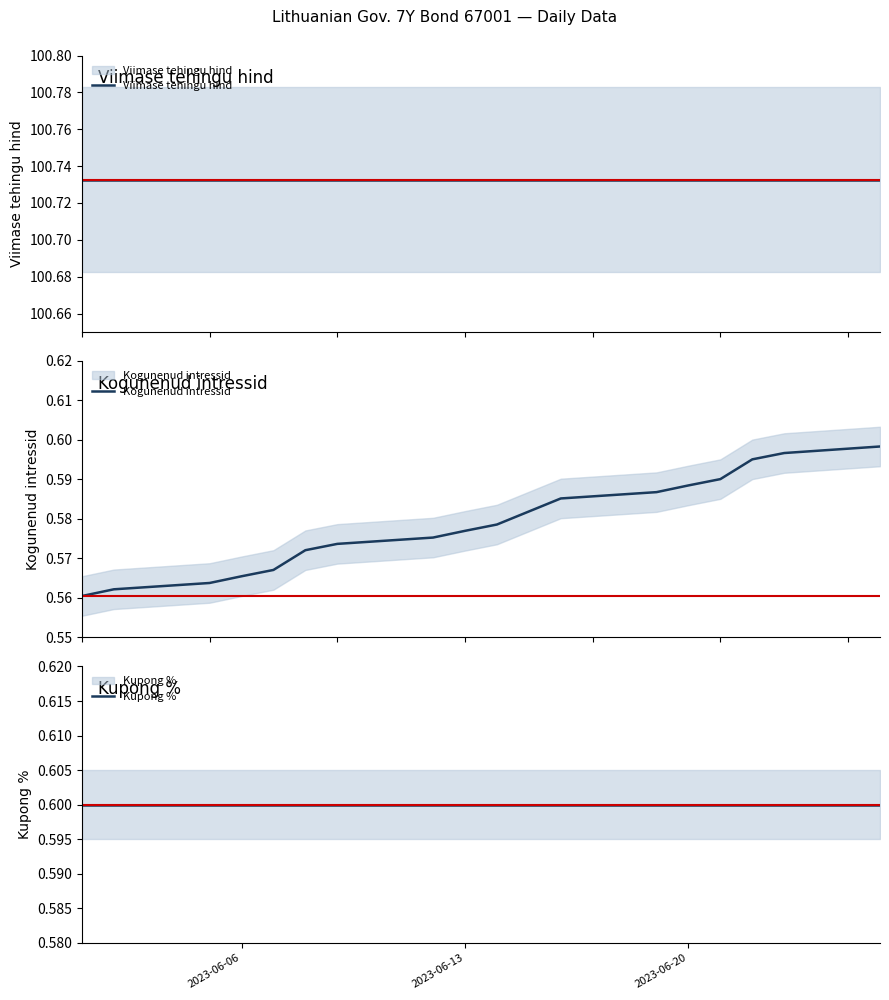

Is the value of Kogunenud intressid at 6 greater than the value of Kupong % at 7?

No